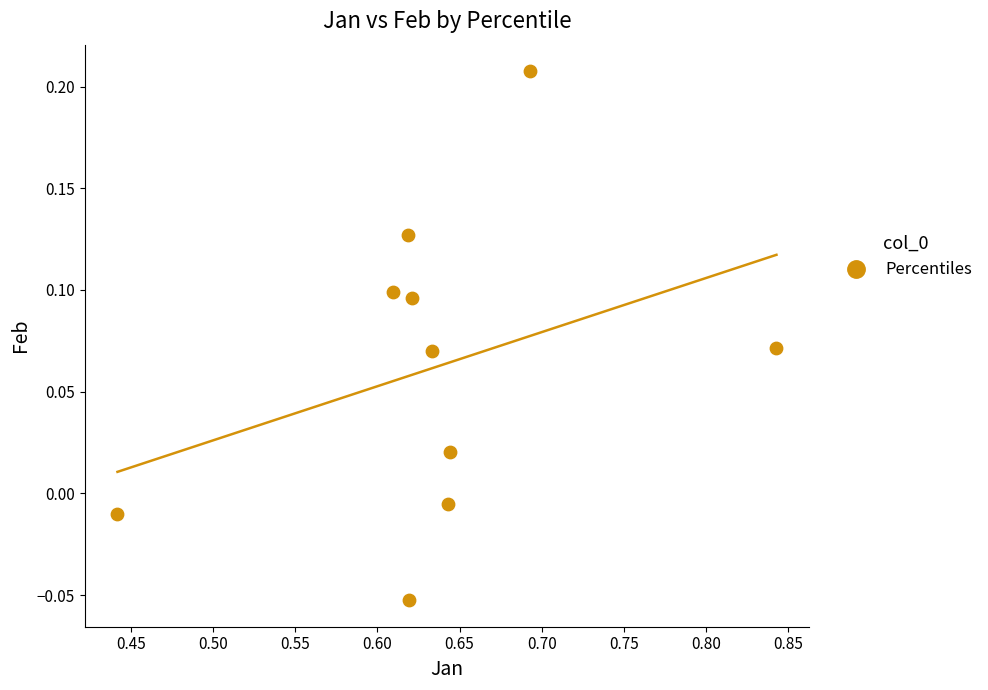

What is the range of X values (max minus min)?

0.4